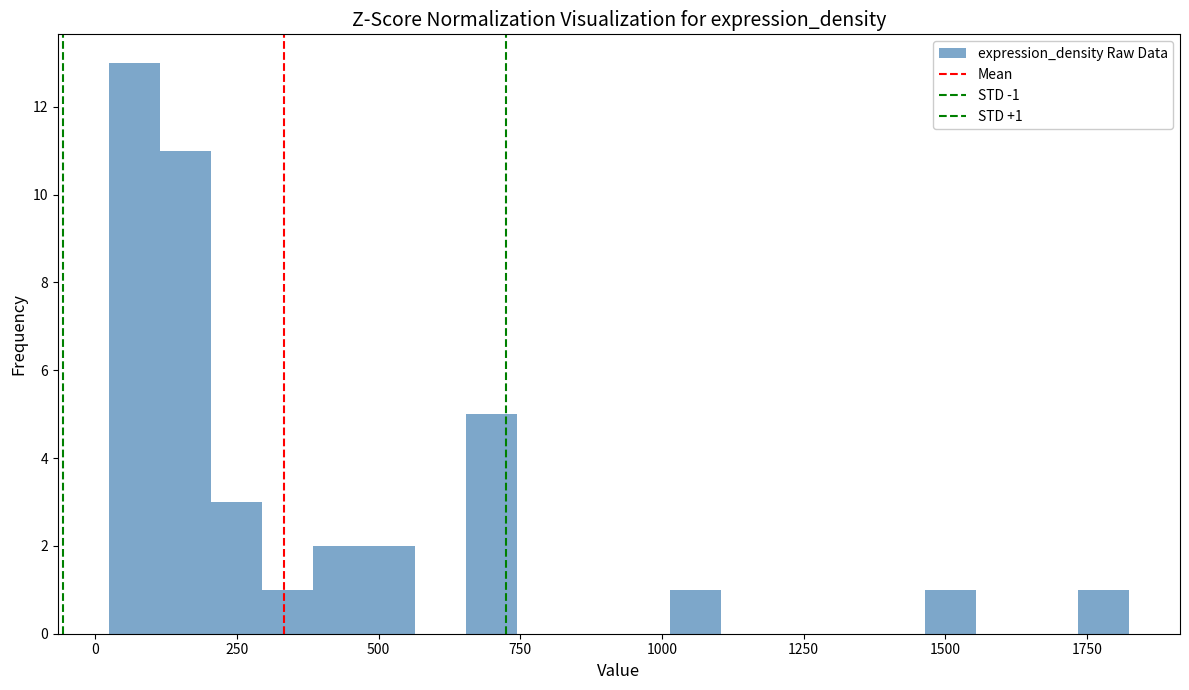

Read against the x-axis, roughly where is the centre of the tallest bar?

50